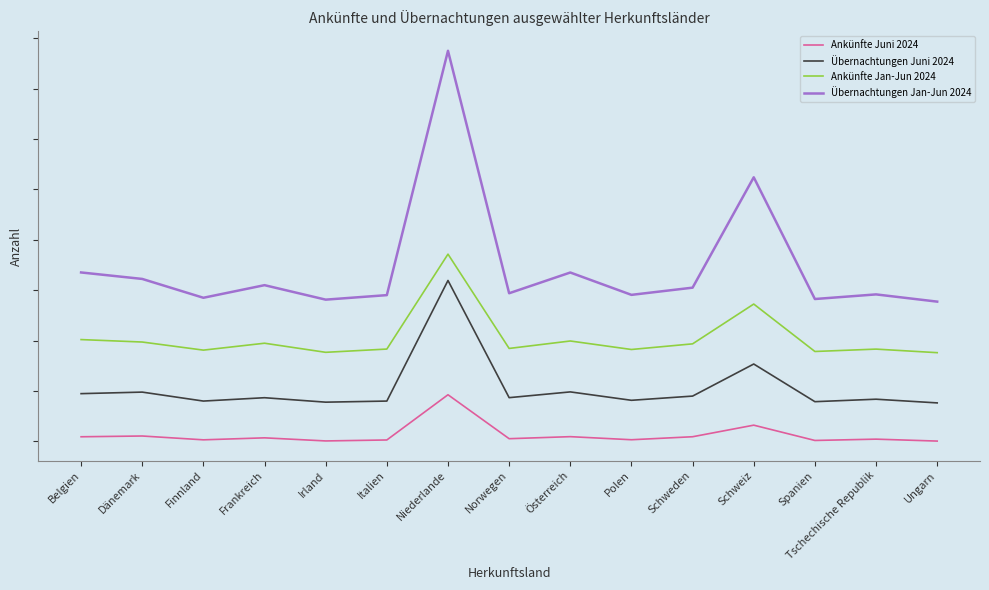

Reading left to right, what are all the values shown in this chart?

Ankünfte Juni 2024: 0.0	0.0	0.0	0.0	0.0	0.0	0.2	0.0	0.0	0.0	0.0	0.1	0.0	0.0	0.0
Übernachtungen Juni 2024: 0.2	0.2	0.2	0.2	0.2	0.2	0.6	0.2	0.2	0.2	0.2	0.3	0.2	0.2	0.2
Ankünfte Jan-Jun 2024: 0.4	0.4	0.4	0.4	0.4	0.4	0.7	0.4	0.4	0.4	0.4	0.5	0.4	0.4	0.4
Übernachtungen Jan-Jun 2024: 0.7	0.6	0.6	0.6	0.6	0.6	1.6	0.6	0.7	0.6	0.6	1.0	0.6	0.6	0.6